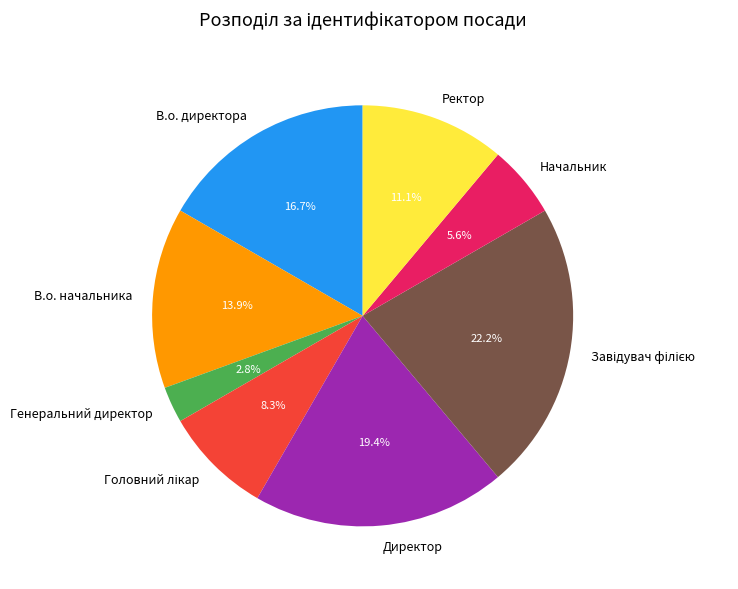

What percentage is the В.о. начальника slice, to the nearest percent?

14%